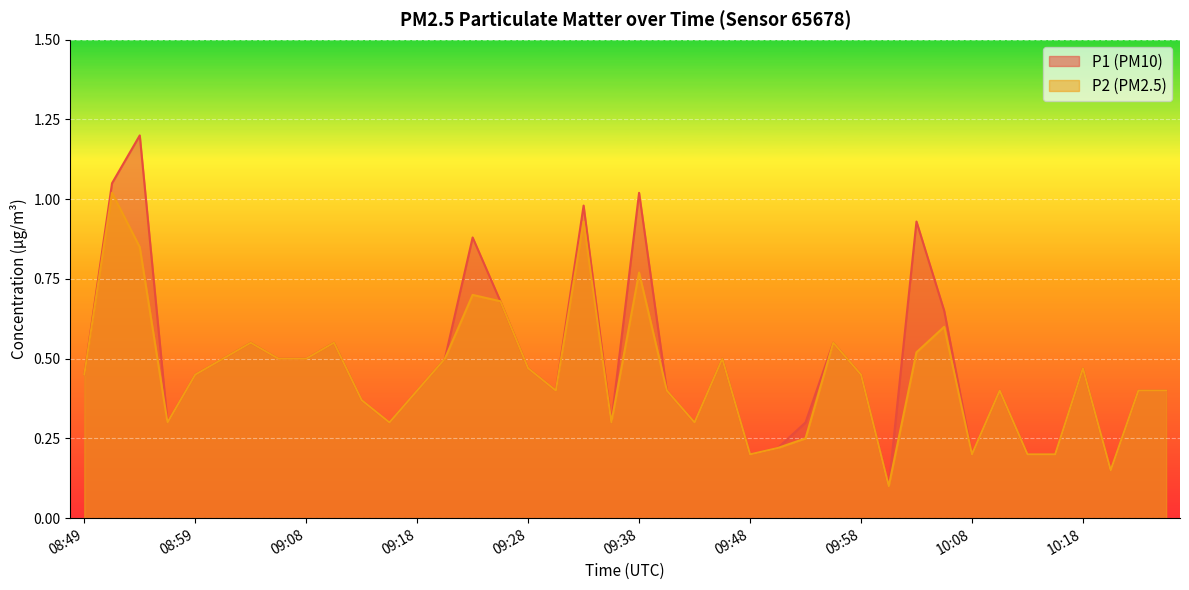

Which has a higher value, 09:28 or 09:53?

09:28